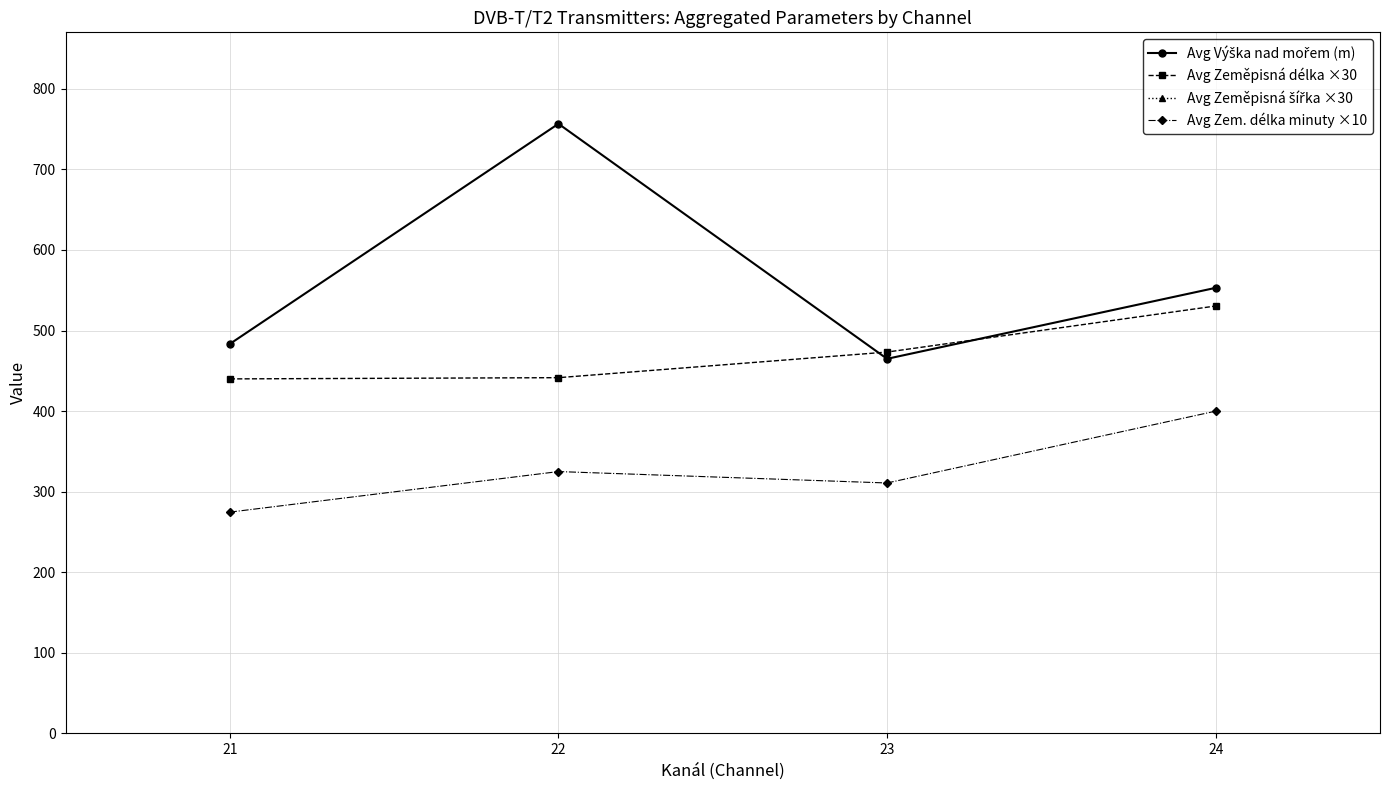

Where does the Avg Výška nad mořem (m) series first go above 553?

22